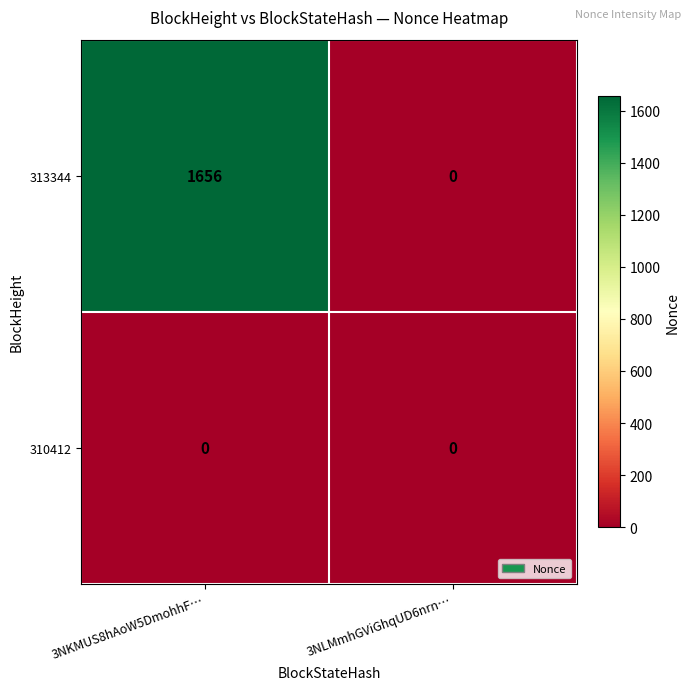

Which series has the largest total across all categories?

313344